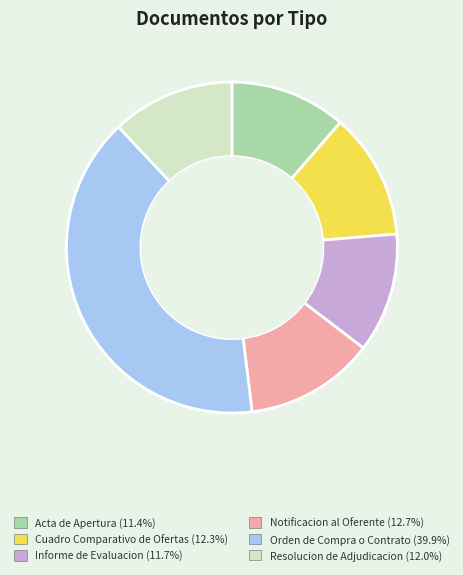

Is there a majority slice in this chart?

No